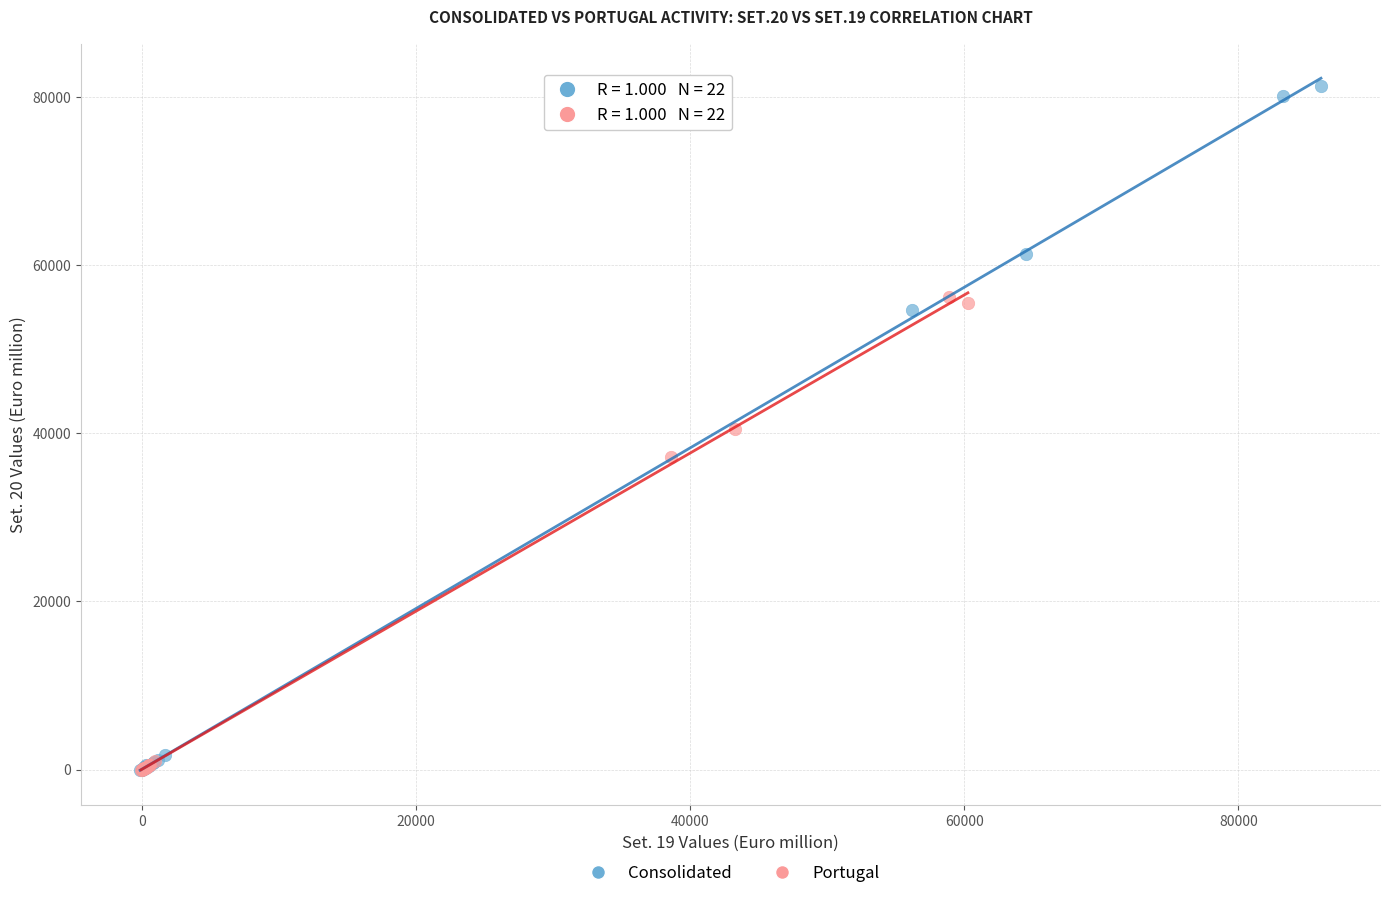

What are all the series names shown in the legend?

Consolidated, Portugal